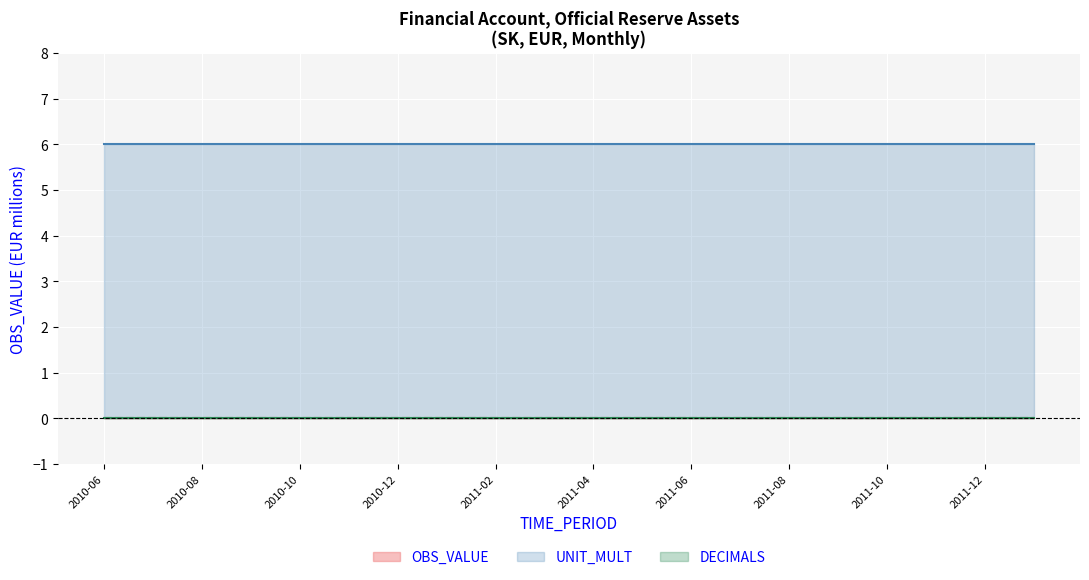

True or false: UNIT_MULT and DECIMALS cross at least once.

False